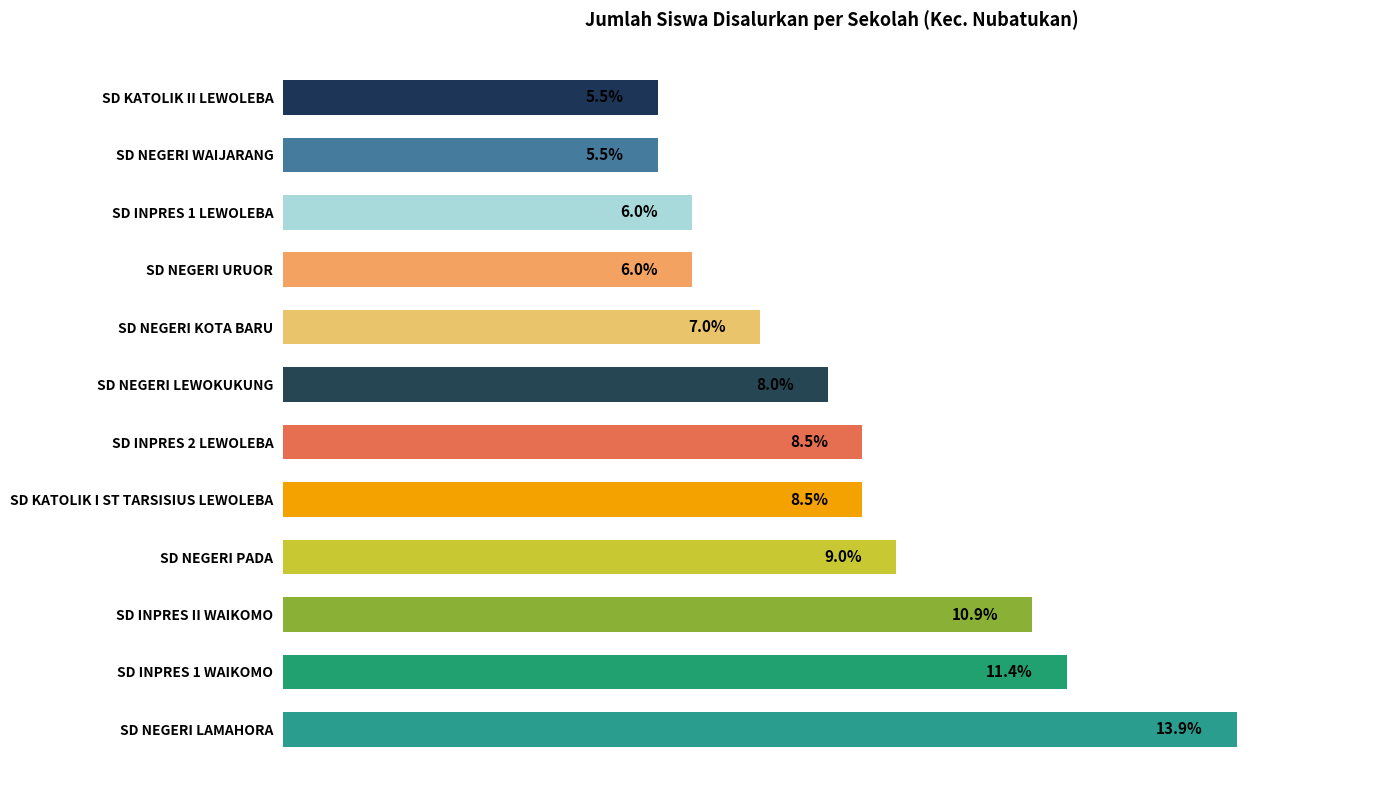

At which label is the value closest to 9?

SD NEGERI PADA